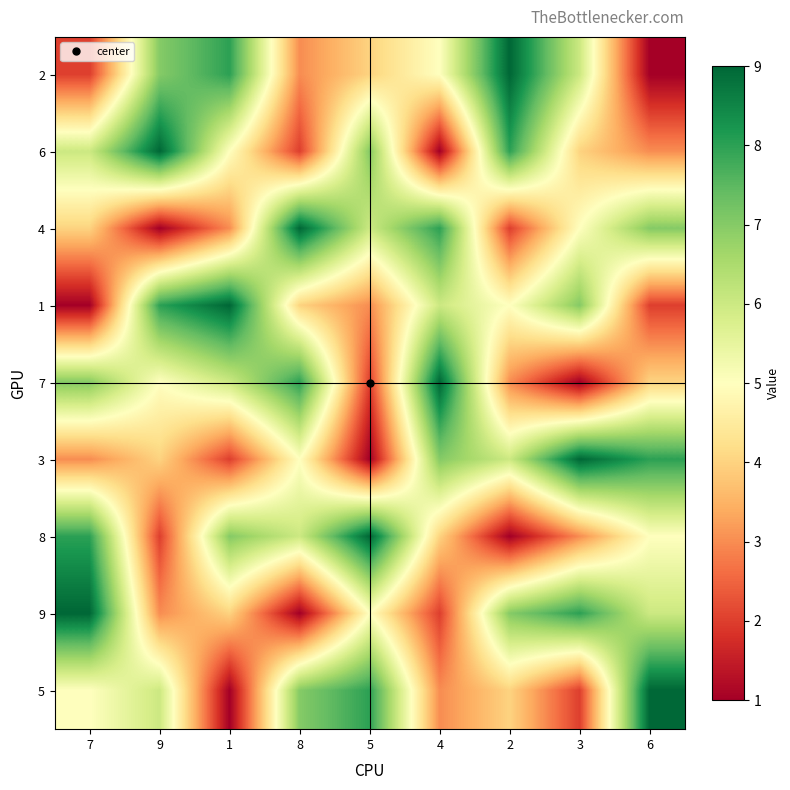

Reading left to right, transcribe all the data shown in this chart.

2: 7=2	9=7	1=8	8=3	5=4	4=5	2=9	3=6	6=1
6: 7=6	9=9	1=5	8=2	5=7	4=1	2=8	3=4	6=3
4: 7=4	9=1	1=3	8=9	5=6	4=8	2=2	3=5	6=7
1: 7=1	9=8	1=9	8=4	5=3	4=6	2=5	3=7	6=2
7: 7=7	9=5	1=6	8=8	5=2	4=9	2=3	3=1	6=4
3: 7=3	9=4	1=2	8=5	5=1	4=7	2=6	3=9	6=8
8: 7=8	9=2	1=7	8=6	5=9	4=4	2=1	3=3	6=5
9: 7=9	9=3	1=4	8=1	5=5	4=2	2=7	3=8	6=6
5: 7=5	9=6	1=1	8=7	5=8	4=3	2=4	3=2	6=9